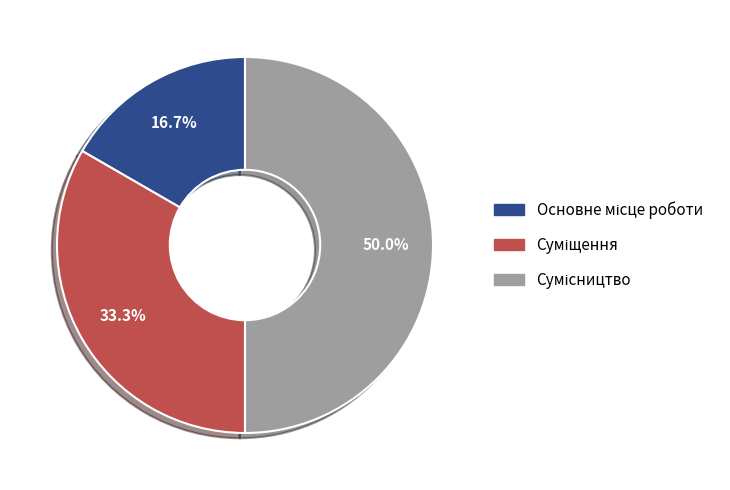

What is the total percentage of Сумісництво and Основне місце роботи?

66.7%